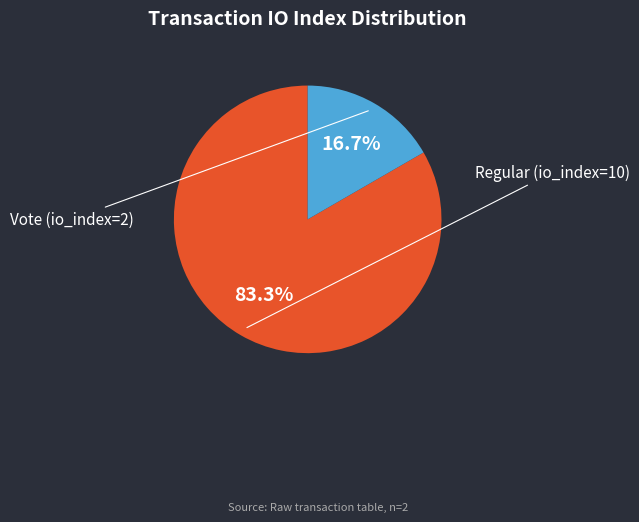

Which category has the smallest portion of the pie?

Vote (io_index=2)